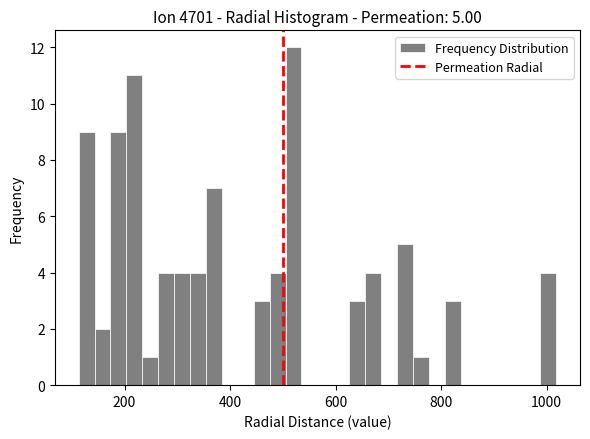

Read against the x-axis, roughly where is the centre of the tallest bar?

520